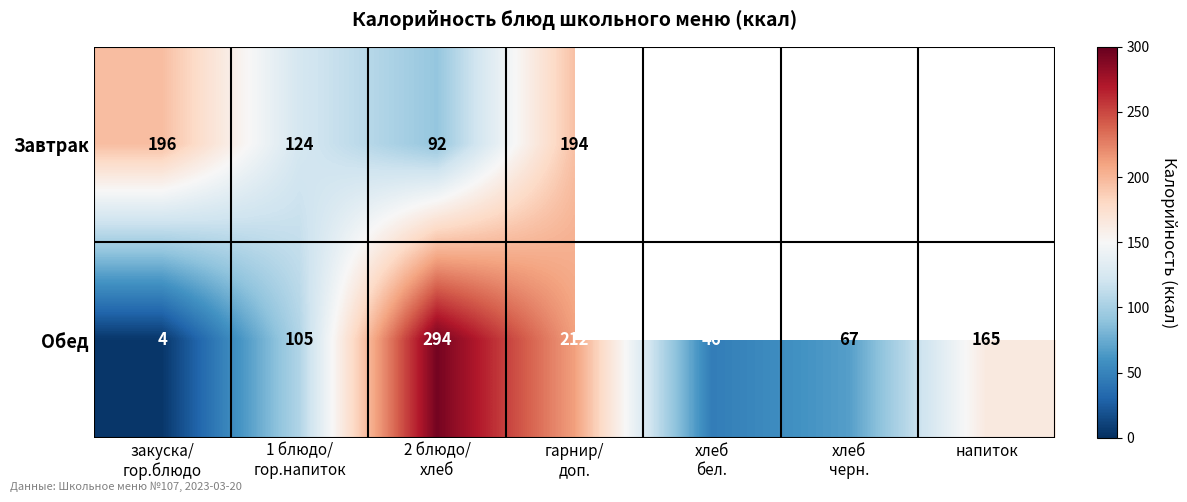

What is the minimum value shown in the chart?

4.0